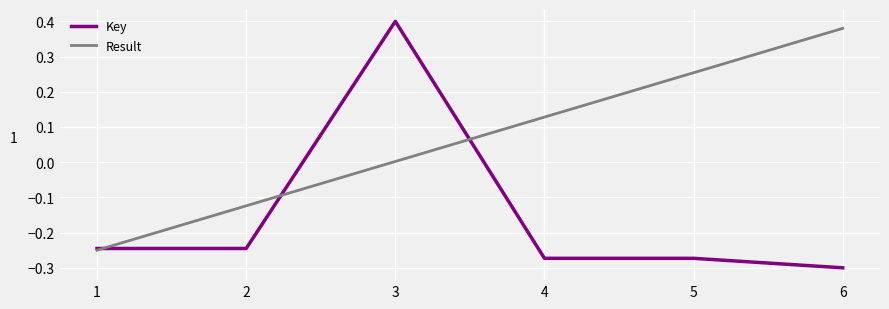

Which series has the largest total across all categories?

Result